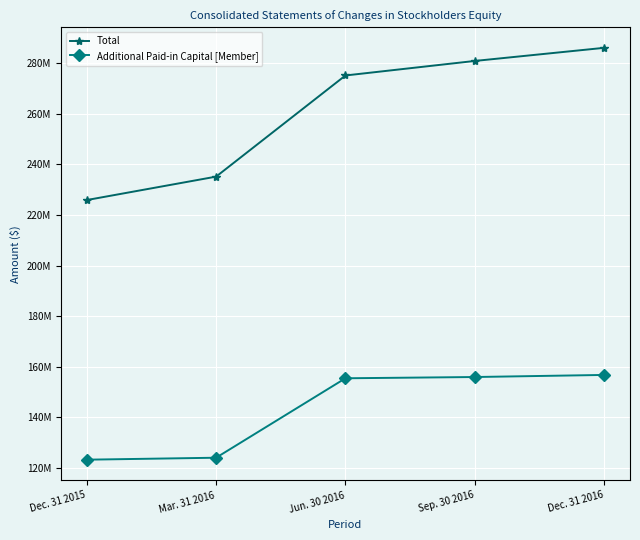

What are all the series names shown in the legend?

Total, Additional Paid-in Capital [Member]